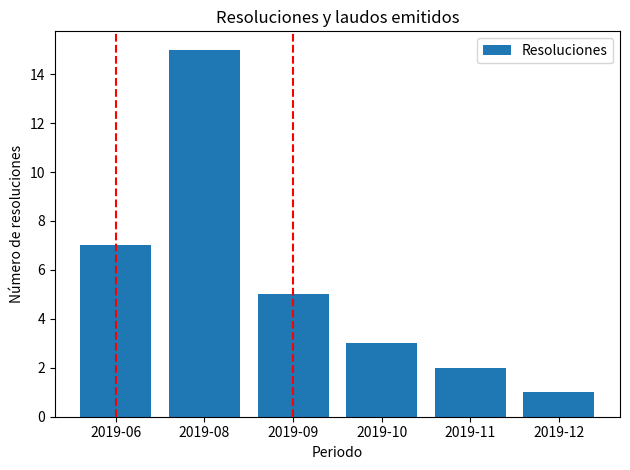

Rank the categories by value from highest to lowest.

2019-08, 2019-06, 2019-09, 2019-10, 2019-11, 2019-12